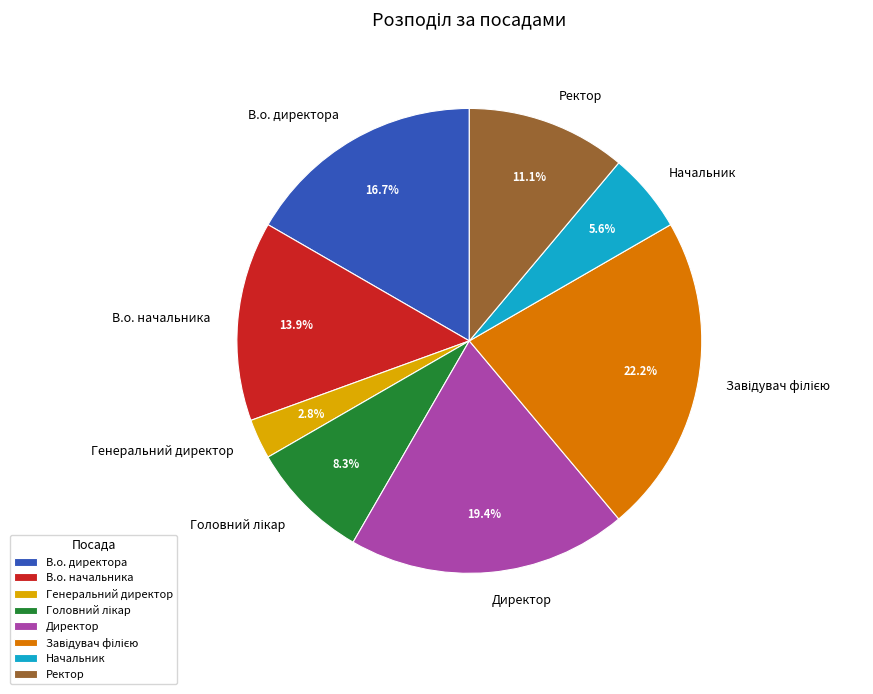

To the nearest percent, what portion does Ректор represent?

11%